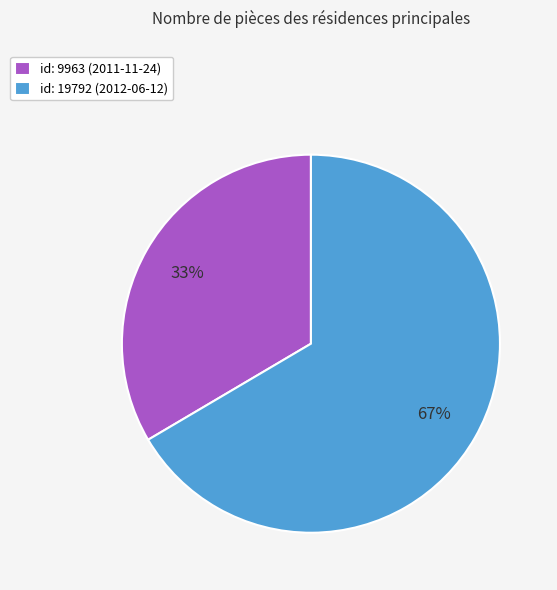

To the nearest percent, what is the average slice percentage?

50%